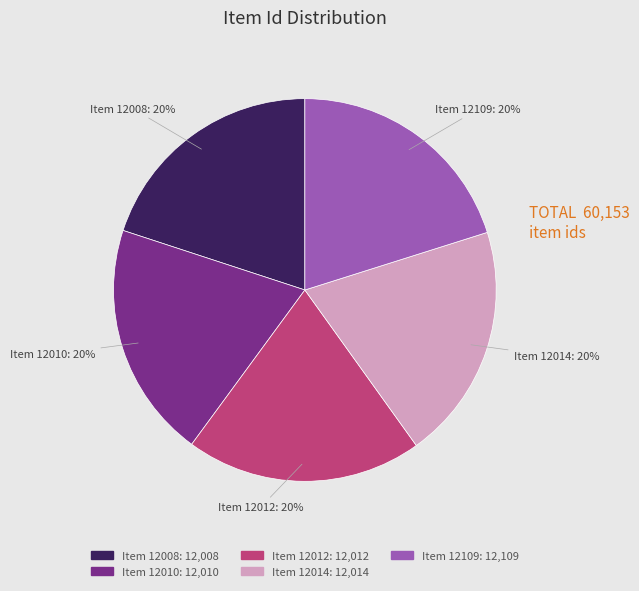

Is there a majority slice in this chart?

No